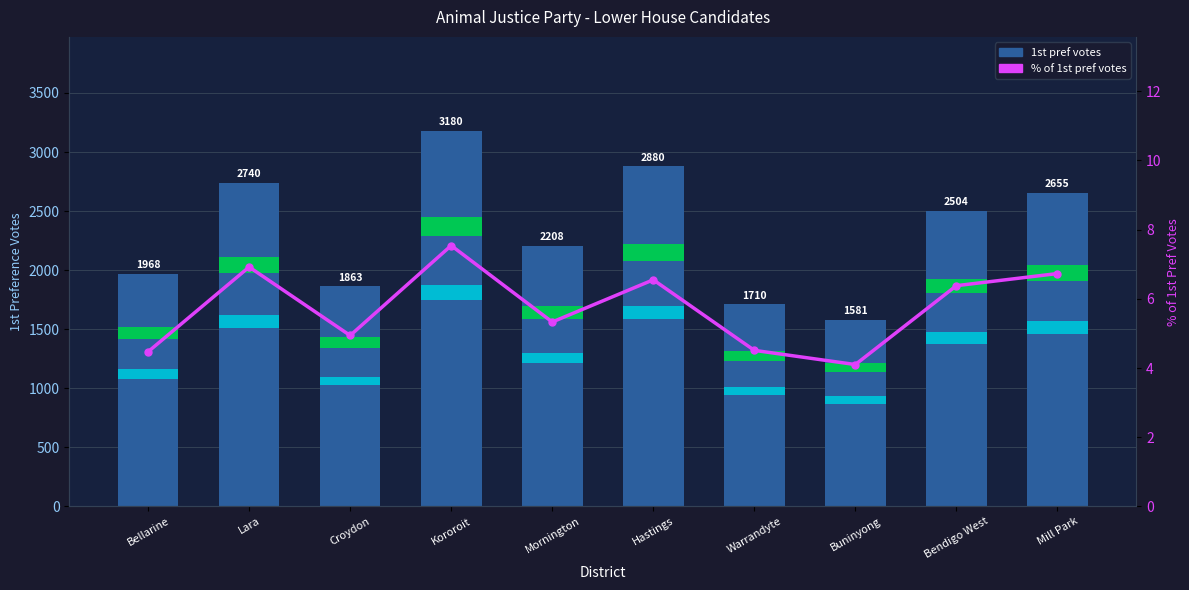

Which label corresponds to the largest value in the chart?

Kororoit